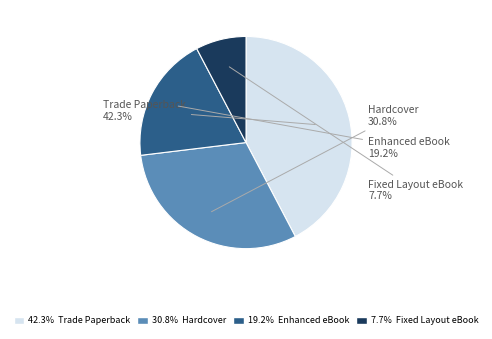

What percentage is the Enhanced eBook slice, to the nearest percent?

19%